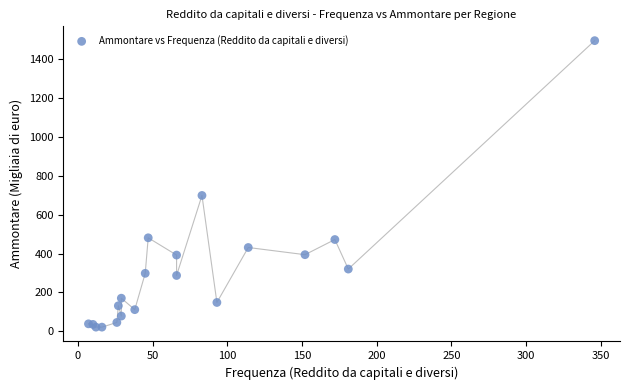

What Y value in the scatter plot is closest to 758?

699